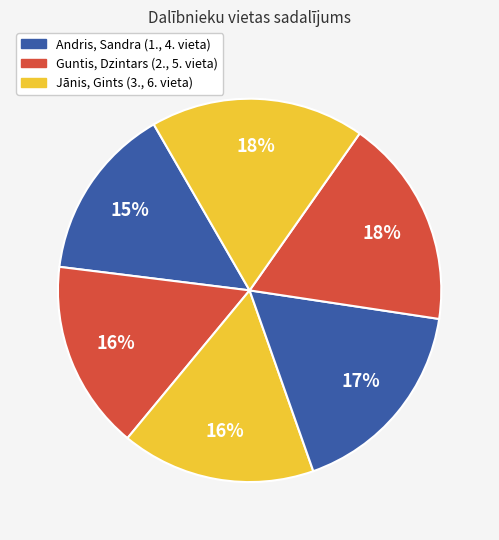

Count the number of slices in the pie.

6